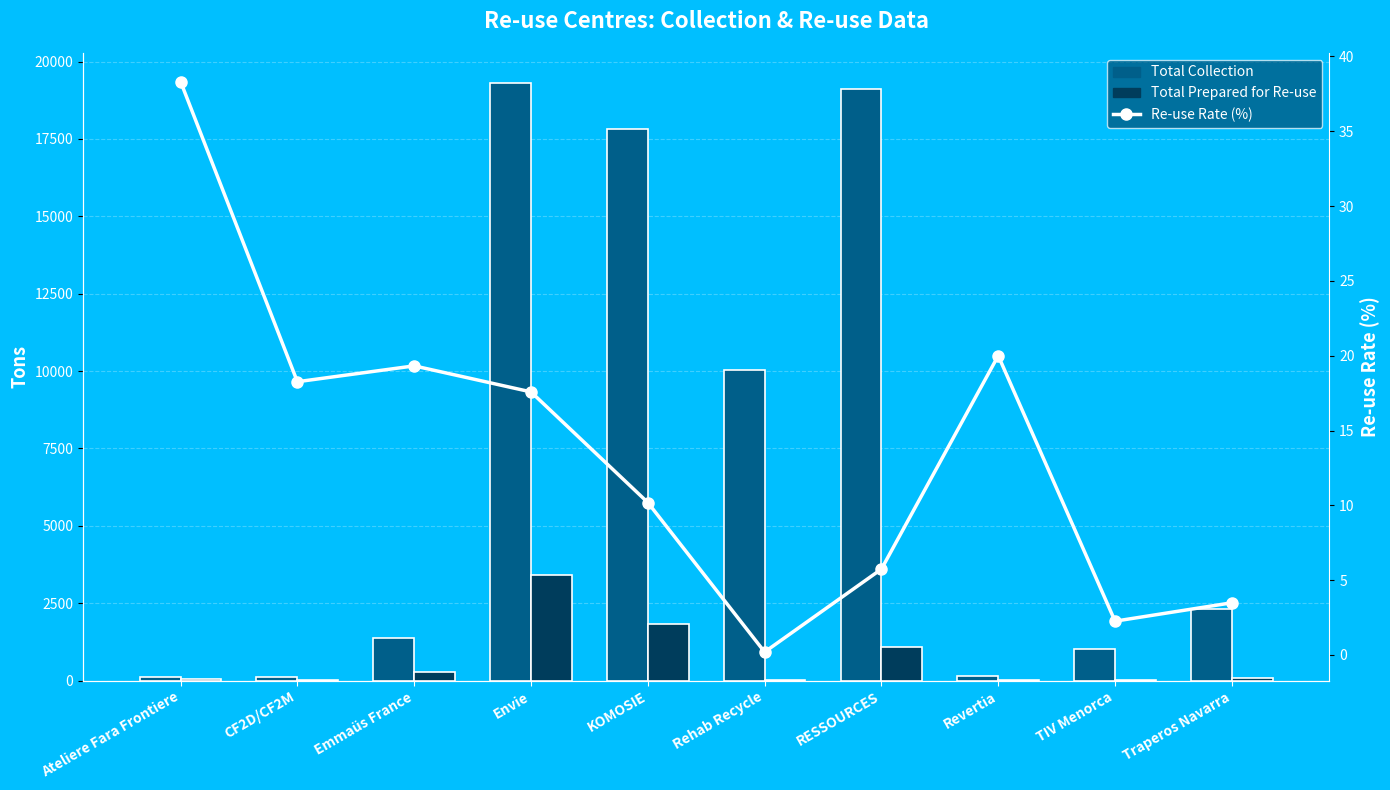

What is the sum of all Total Collection values?

71367.0